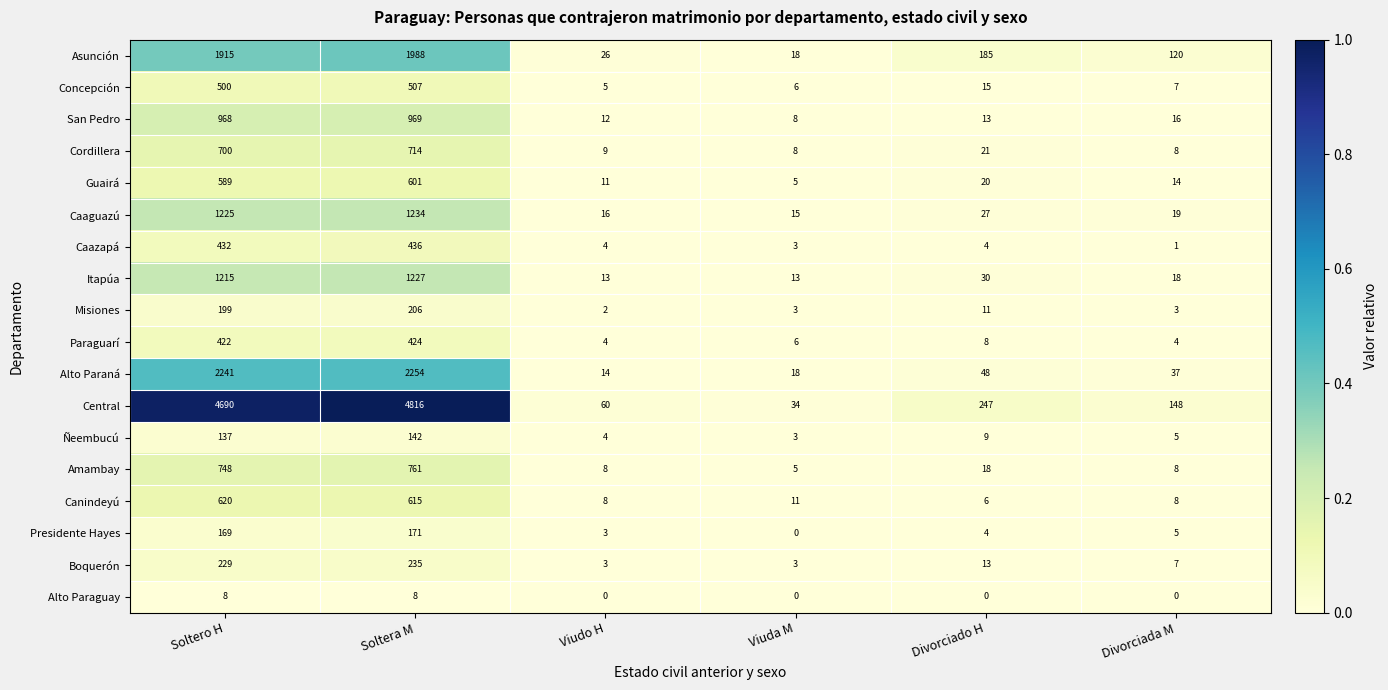

How many series are shown in this chart?

18